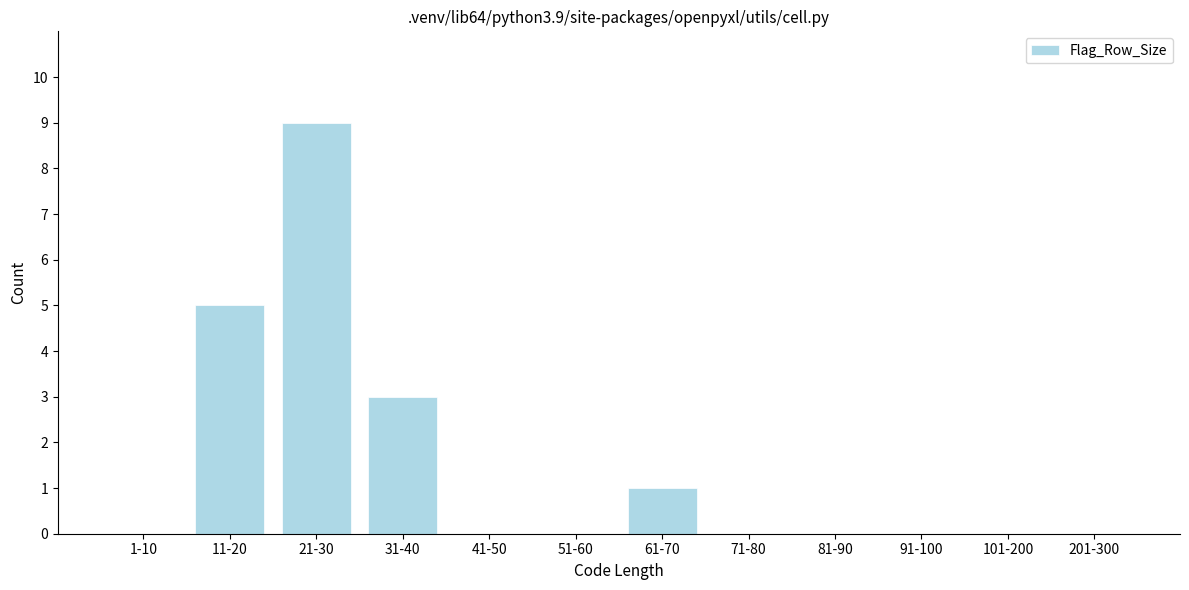

Reading right to left, extract all data points from this chart.

201-300=0	101-200=0	91-100=0	81-90=0	71-80=0	61-70=1	51-60=0	41-50=0	31-40=3	21-30=9	11-20=5	1-10=0